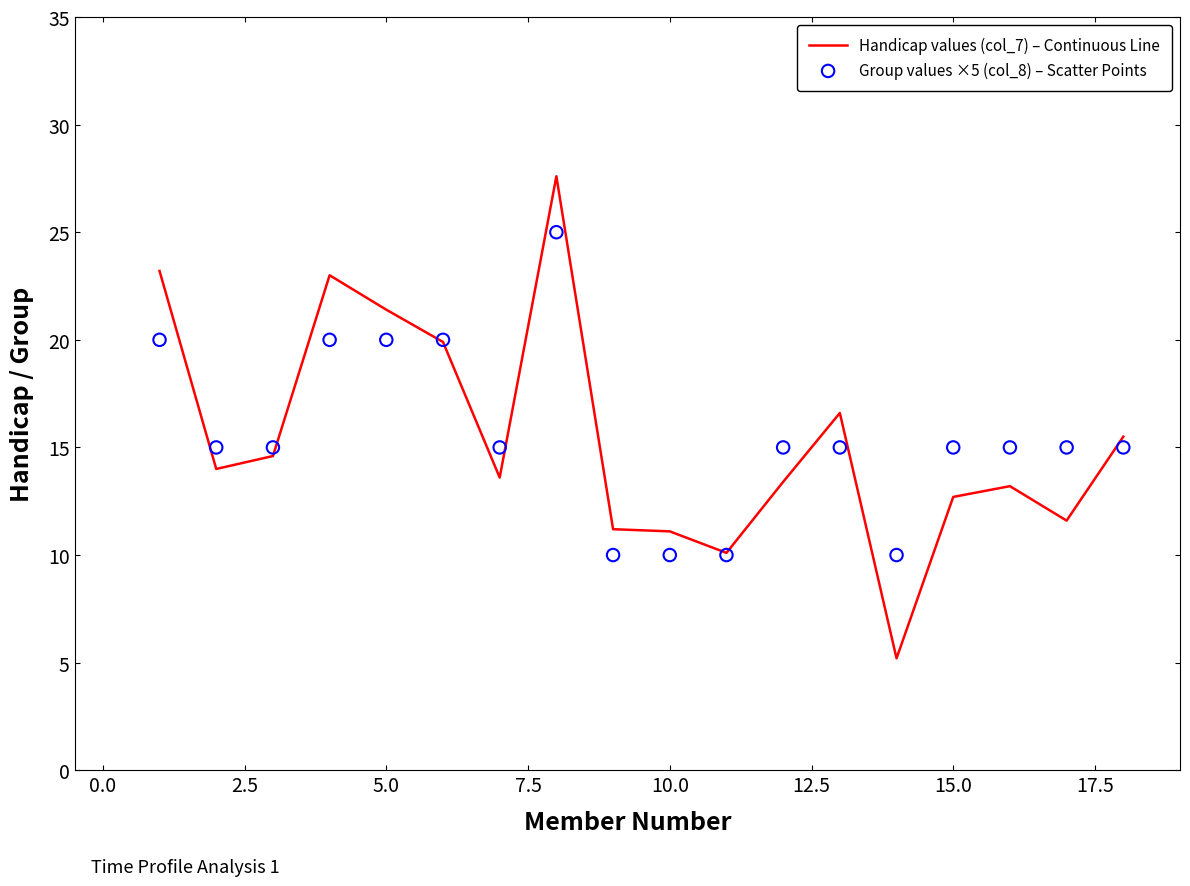

What is the lowest value of the Handicap values (col_7) – Continuous Line series?

5.2